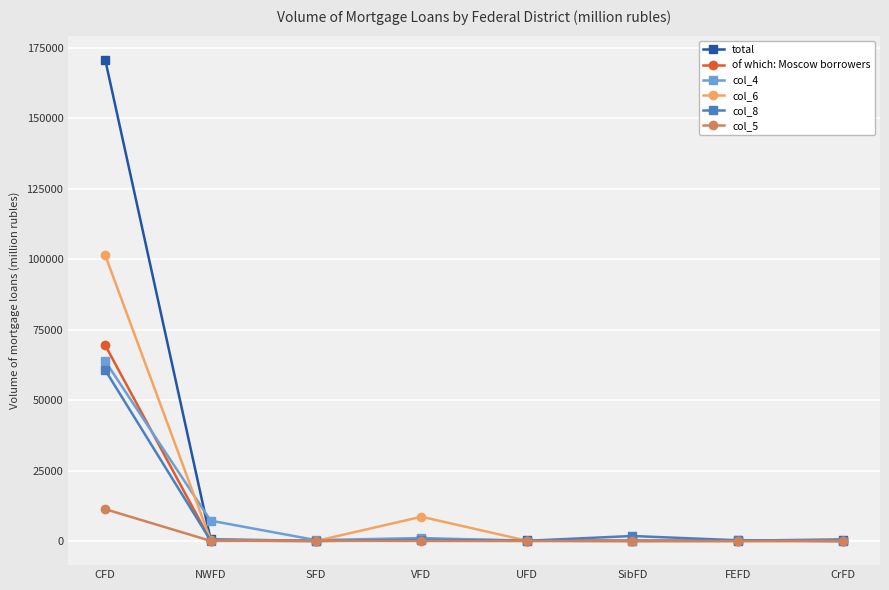

At which label does total first exceed 522?

CFD